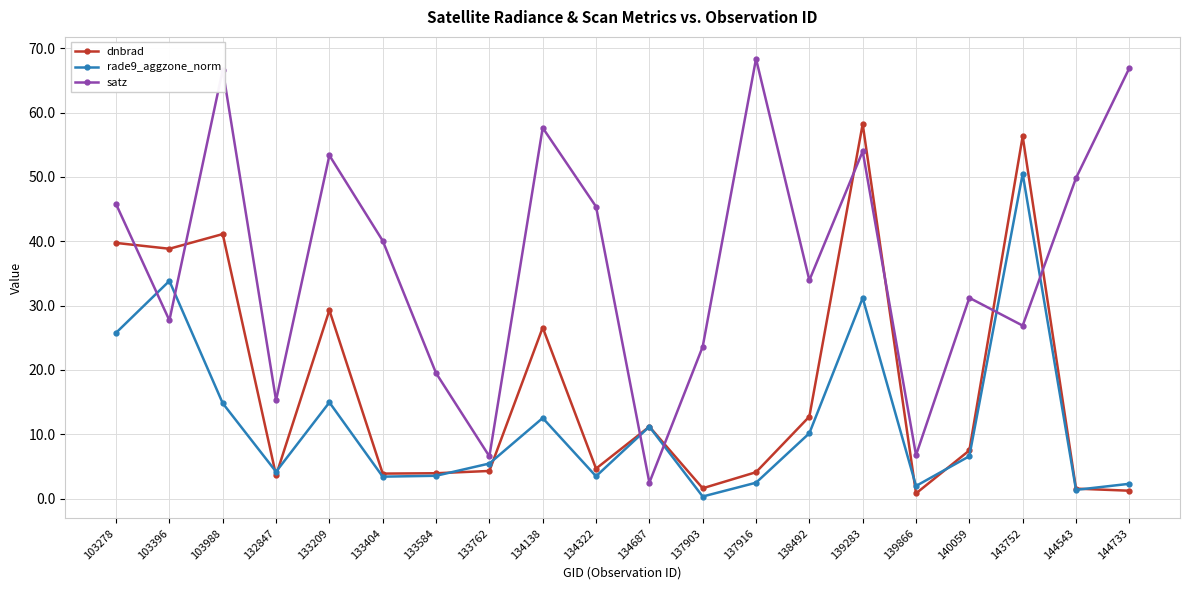

At which label does satz first exceed 40?

103278